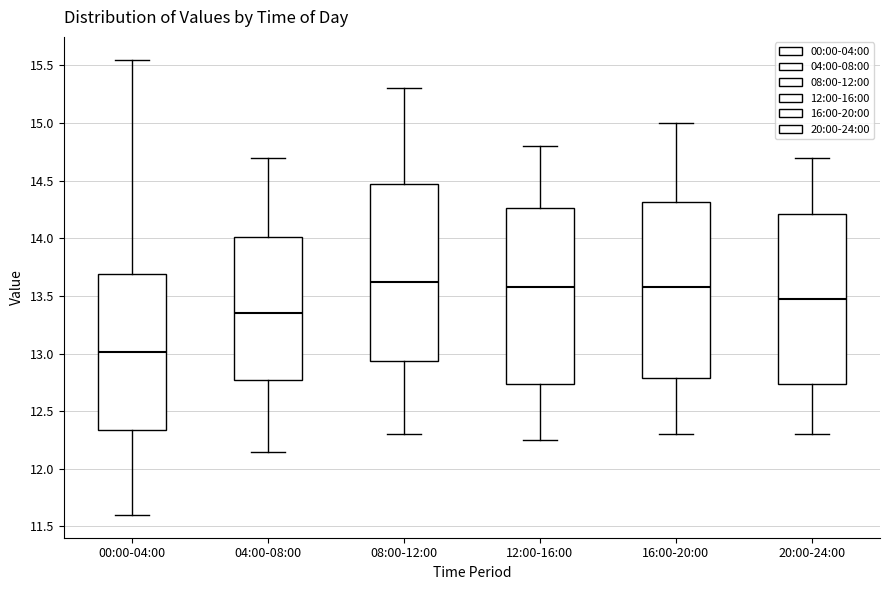

Where does the lower whisker of the box for 08:00-12:00 end on the y-axis? The values are not printed on the chart, so give them approximately, as read against the axis.

12.30